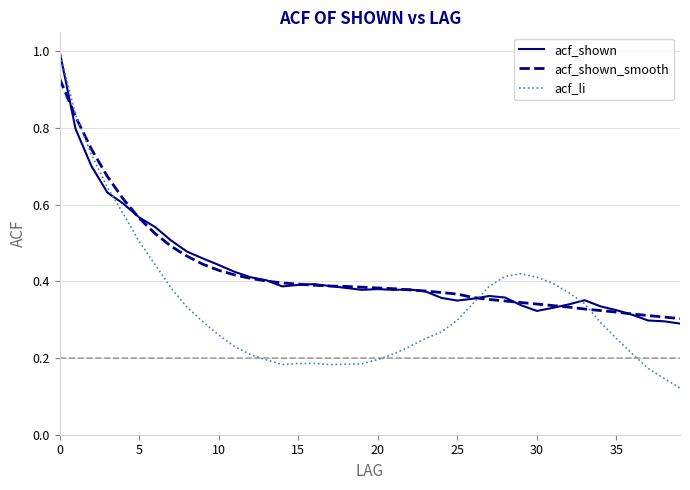

True or false: acf_shown has more than 0 points higher than both neighbors.

True